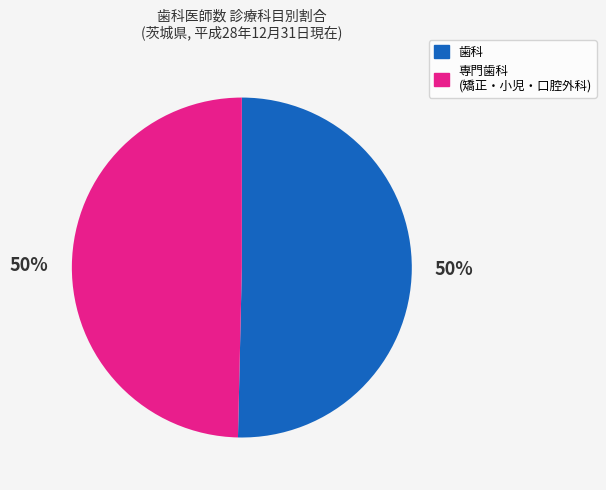

Is it true that 専門歯科 (矯正・小児・口腔外科) is 35% of the pie?

False